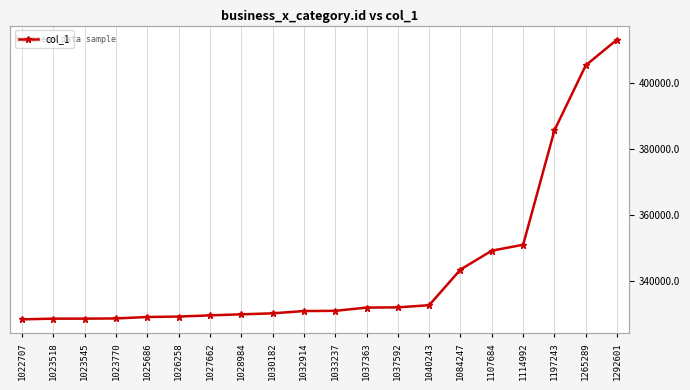

Which label corresponds to the smallest value in the chart?

1022707